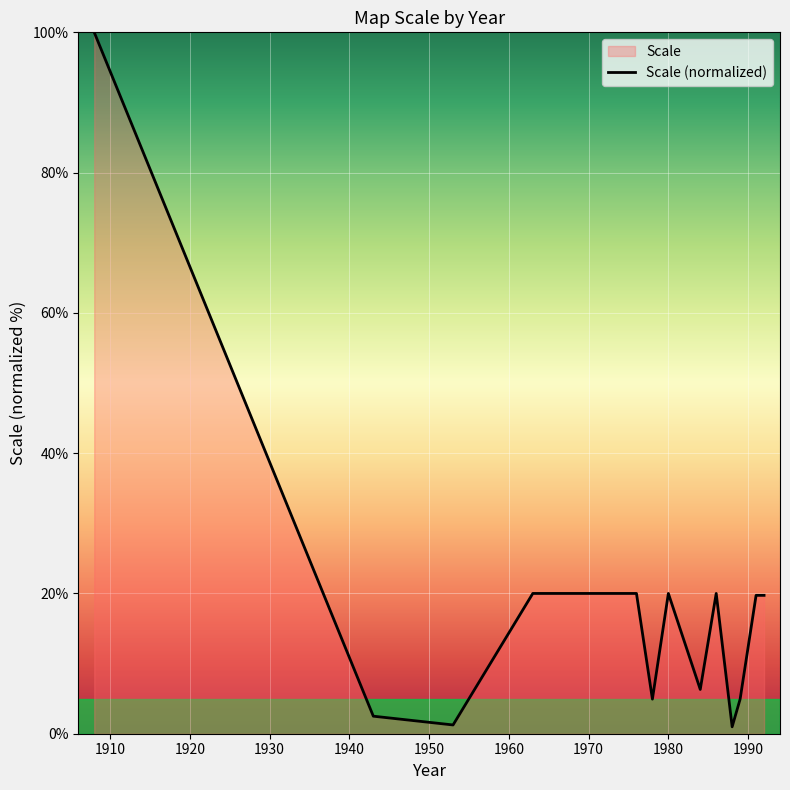

How many points are higher than both their immediate neighbors (excluding endpoints)?

2